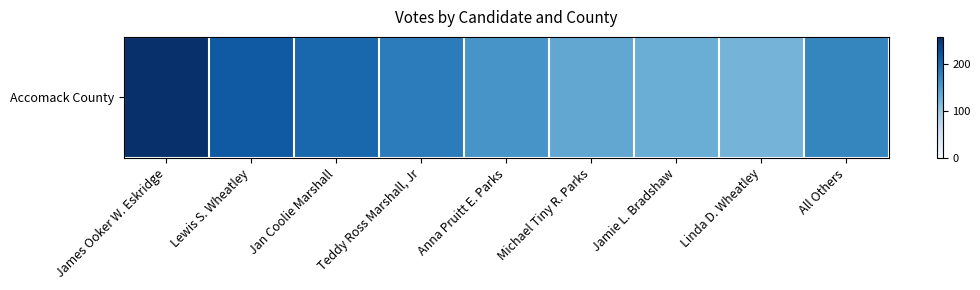

What is the approximate value at Anna Pruitt E. Parks, to the nearest 10?

160